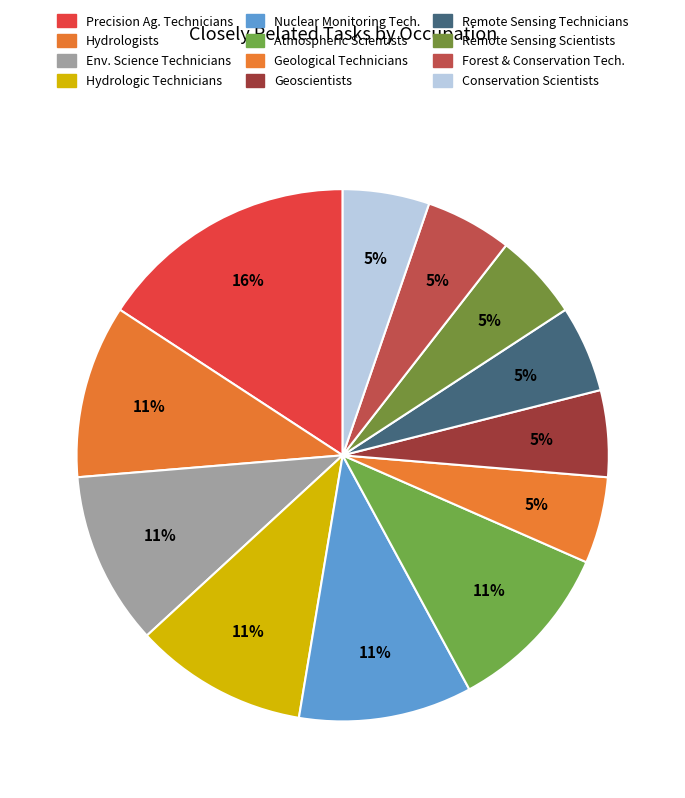

True or false: Geological Technicians accounts for 1% of the total.

False